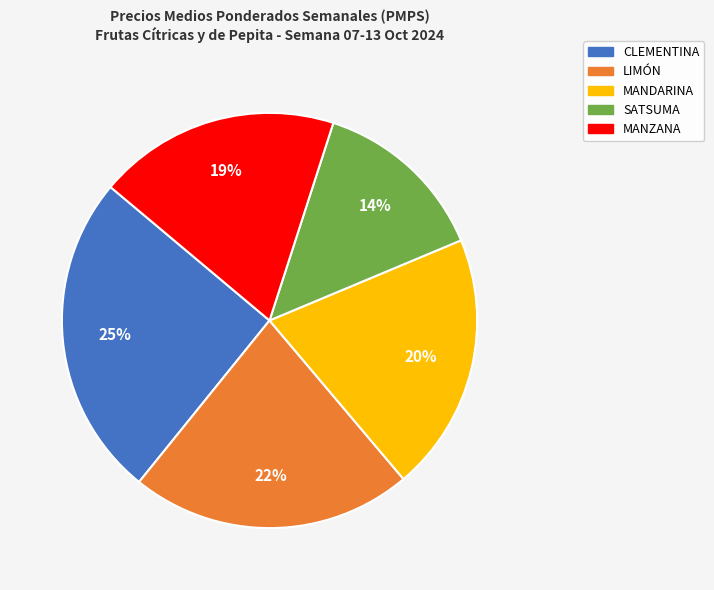

How many slices are in this pie chart?

5